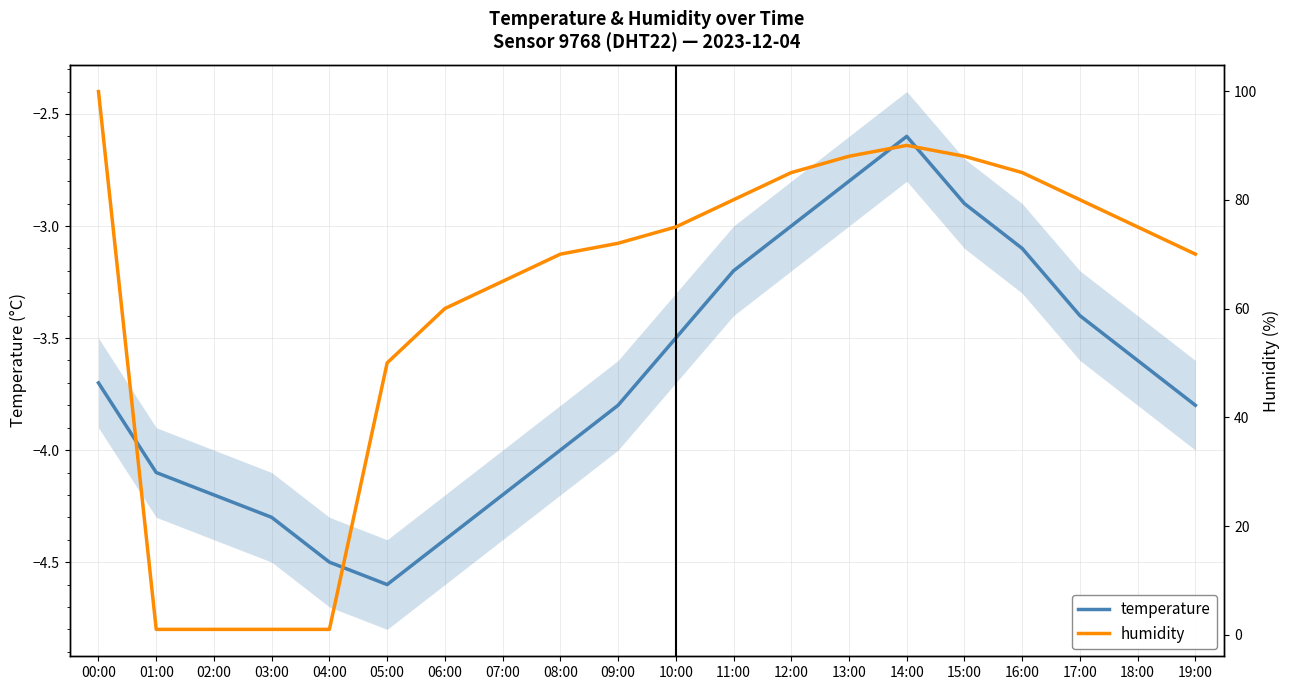

Does the chart display data point markers on the line(s)?

No